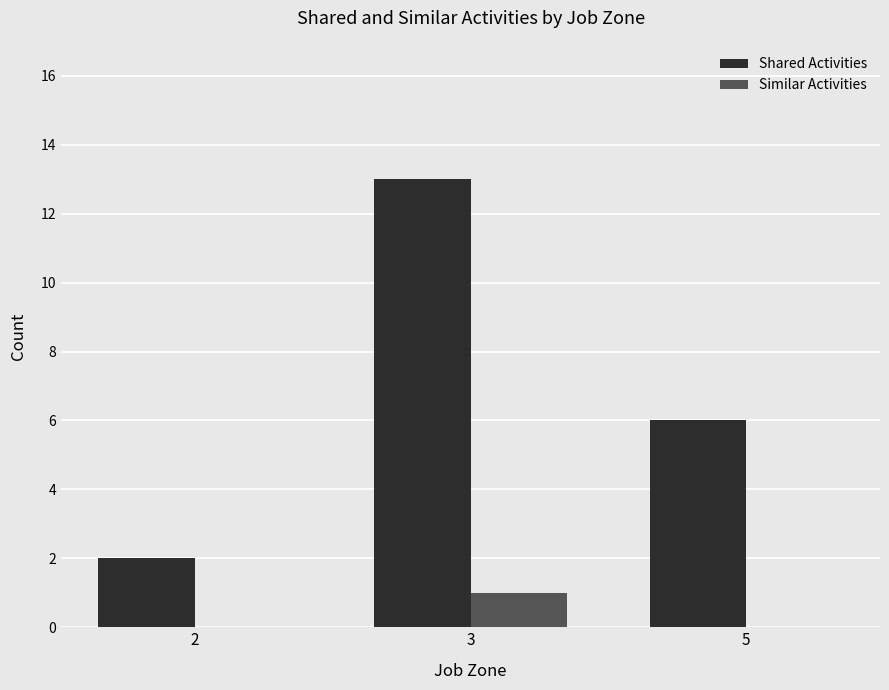

Are the bars horizontal?

No